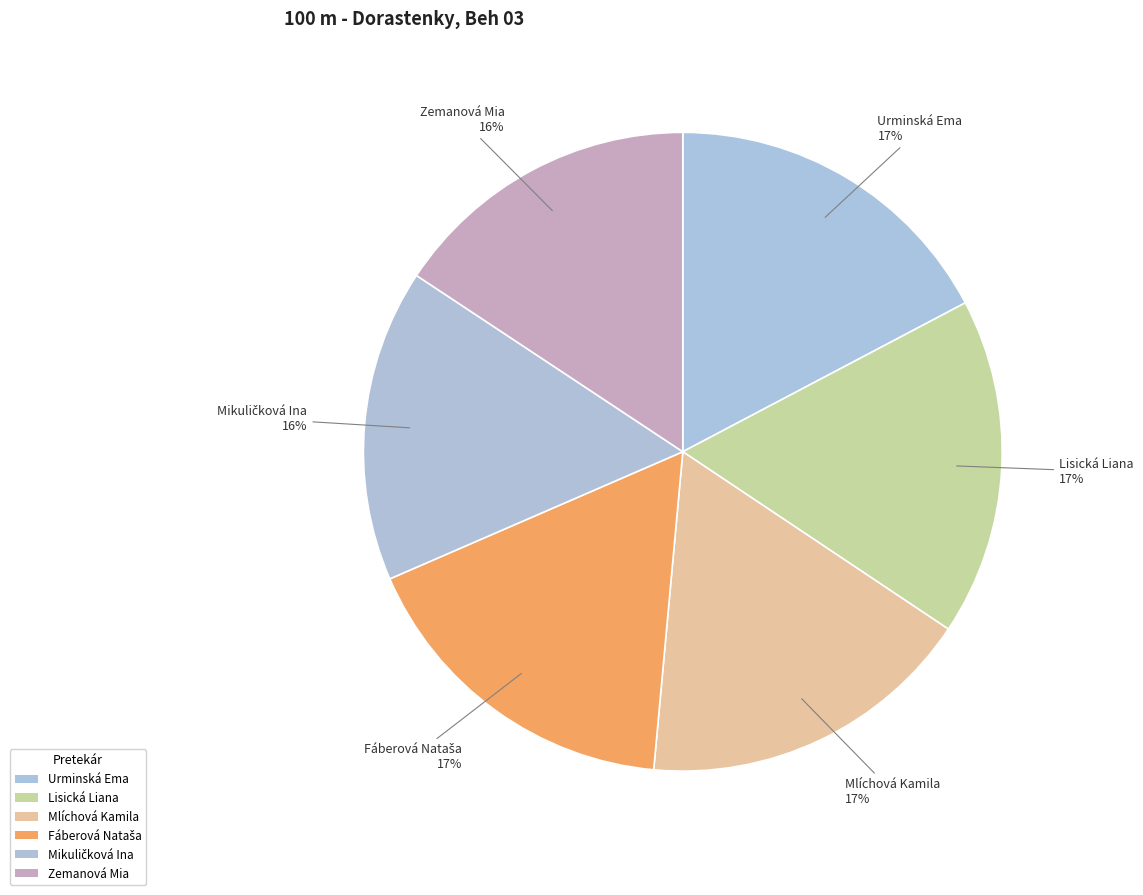

How many slices are in this pie chart?

6